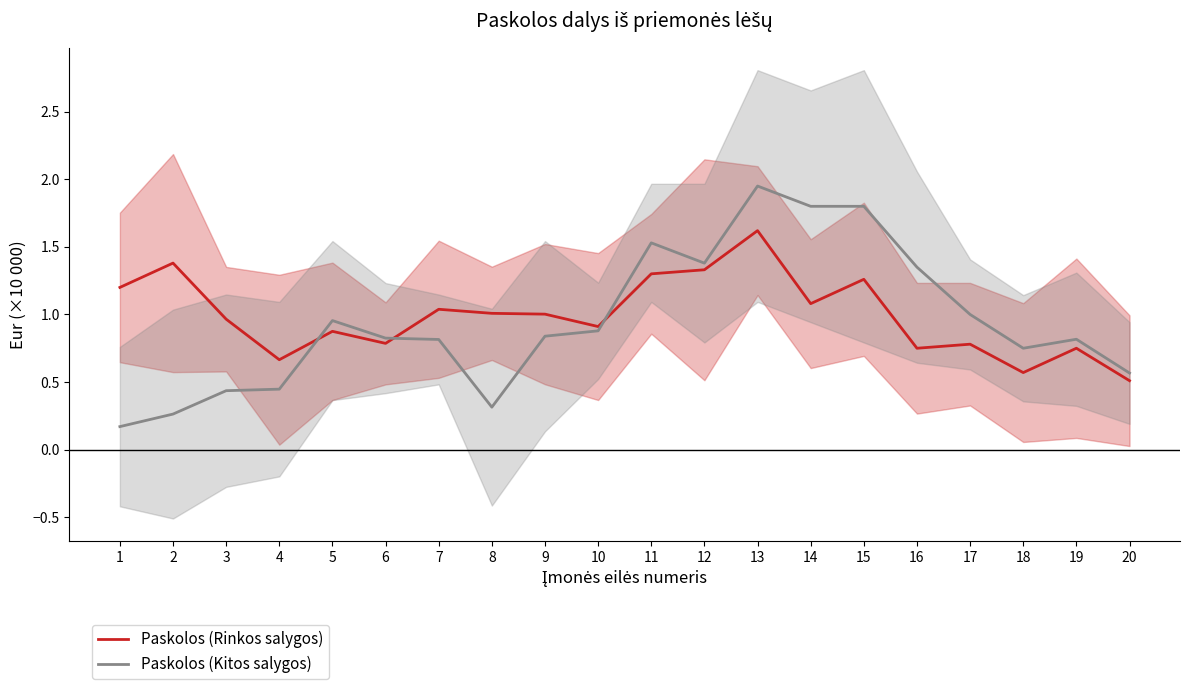

The value of Paskolos (Rinkos salygos) at 14 is 1.1. True or false?

True